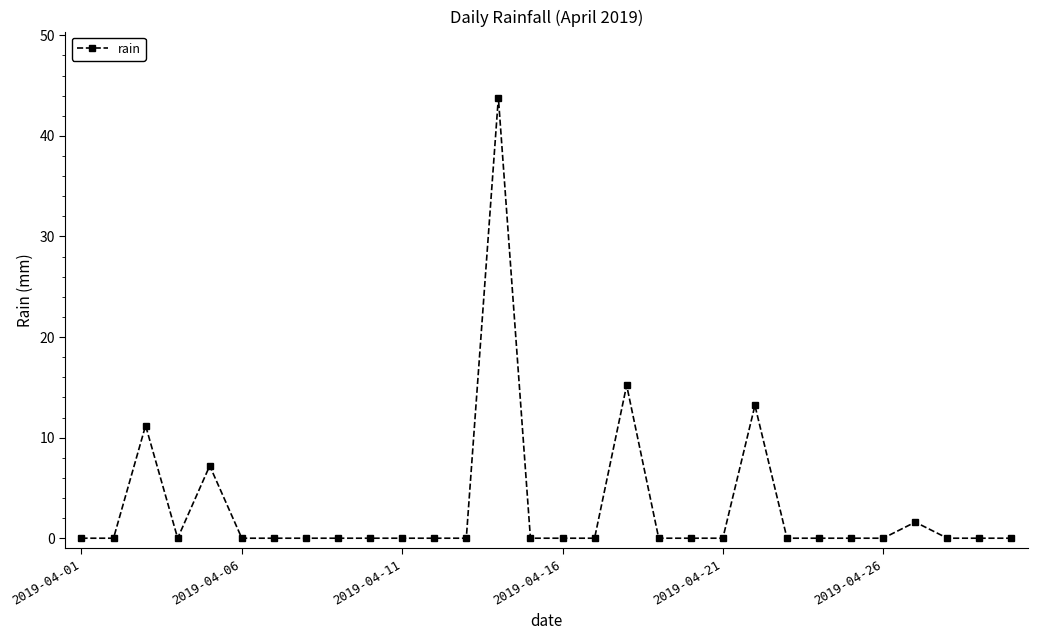

What is the average value?

3.1